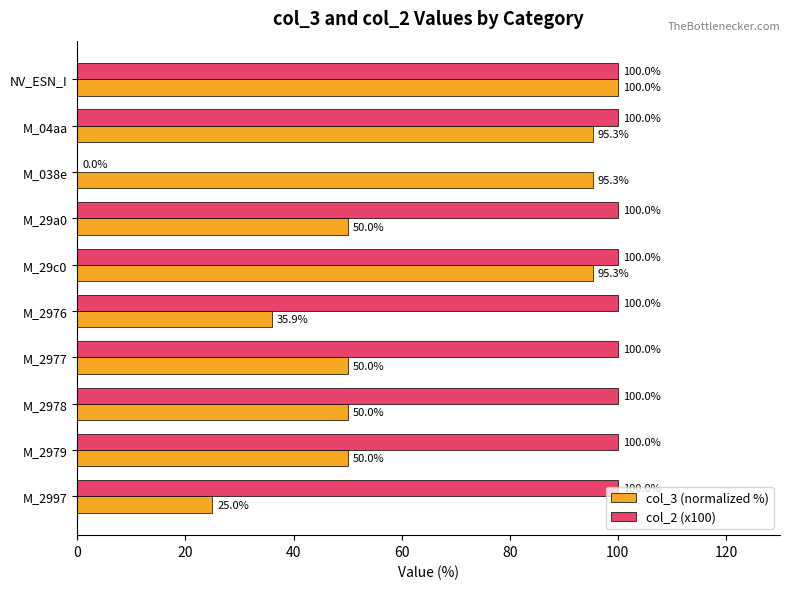

At which category is the sum across all series the highest?

NV_ESN_I